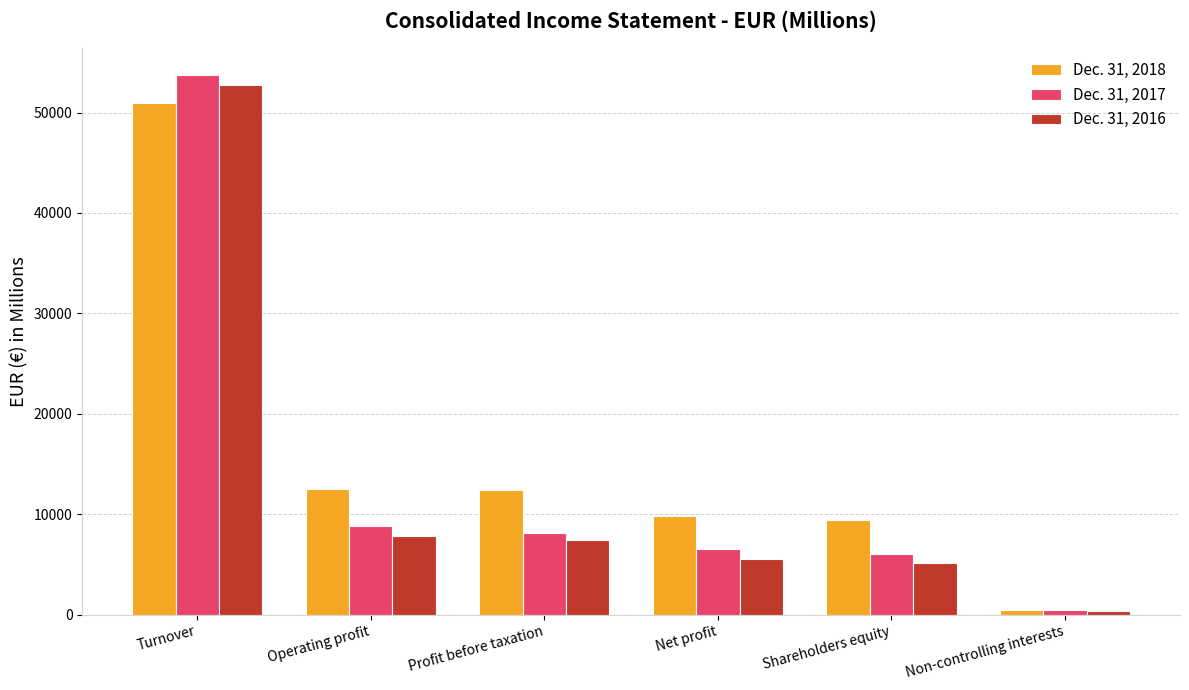

Which series has the largest range (max minus min)?

Dec. 31, 2017